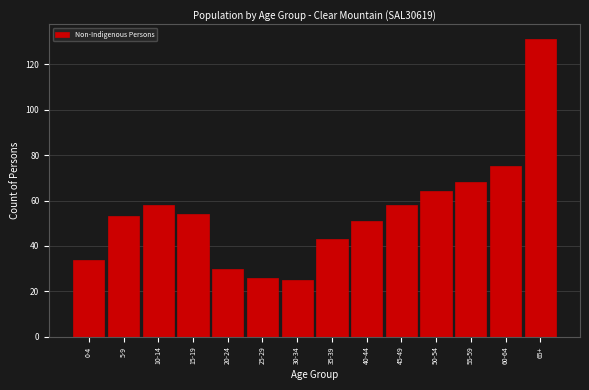

Reading left to right, extract all data points from this chart.

0-4=34	5-9=53	10-14=58	15-19=54	20-24=30	25-29=26	30-34=25	35-39=43	40-44=51	45-49=58	50-54=64	55-59=68	60-64=75	65+=131